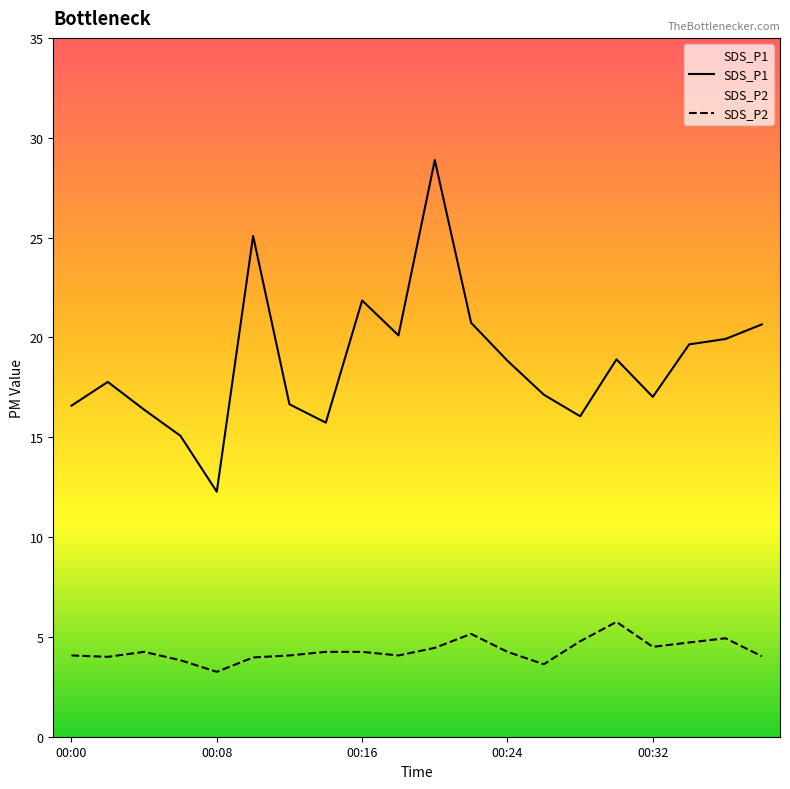

Which has a higher value, 00:22 or 00:06?

00:22